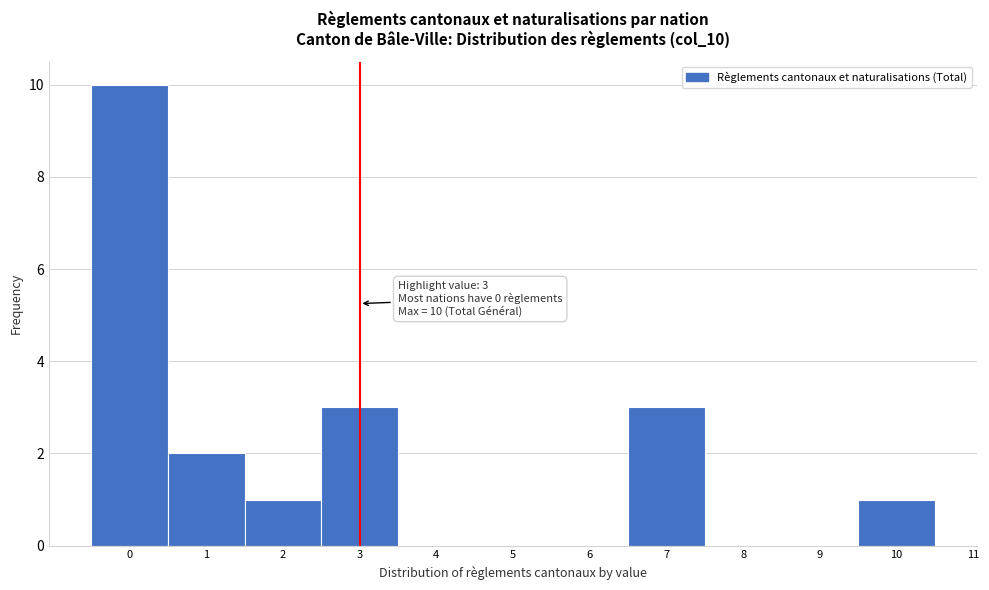

Which range on the x-axis has the tallest bar?

-0.5 to 0.5